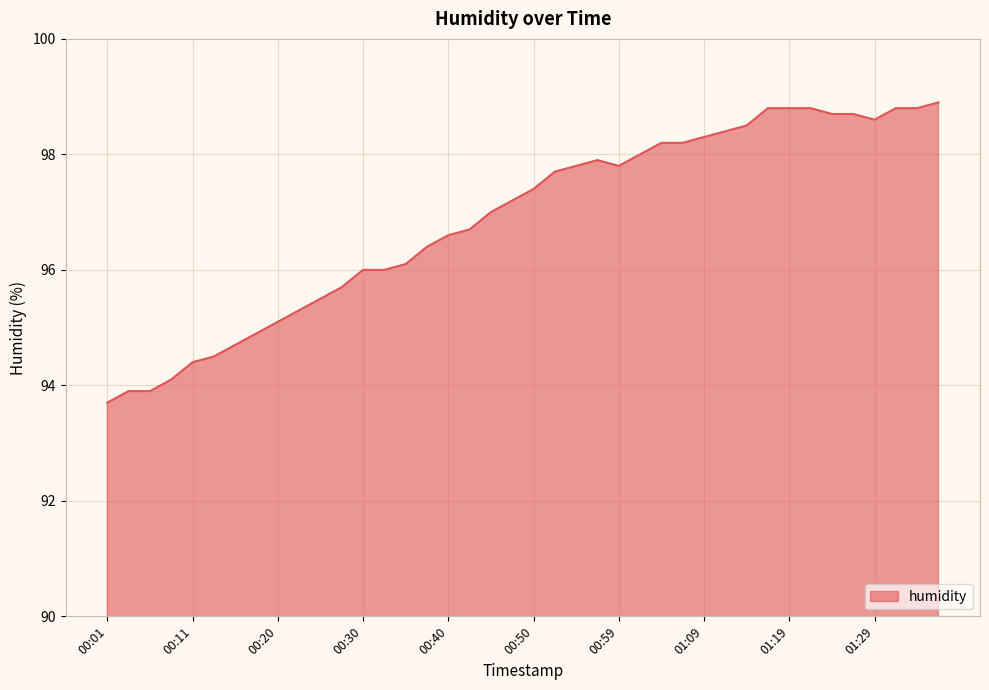

What is the minimum value shown in the chart?

93.7